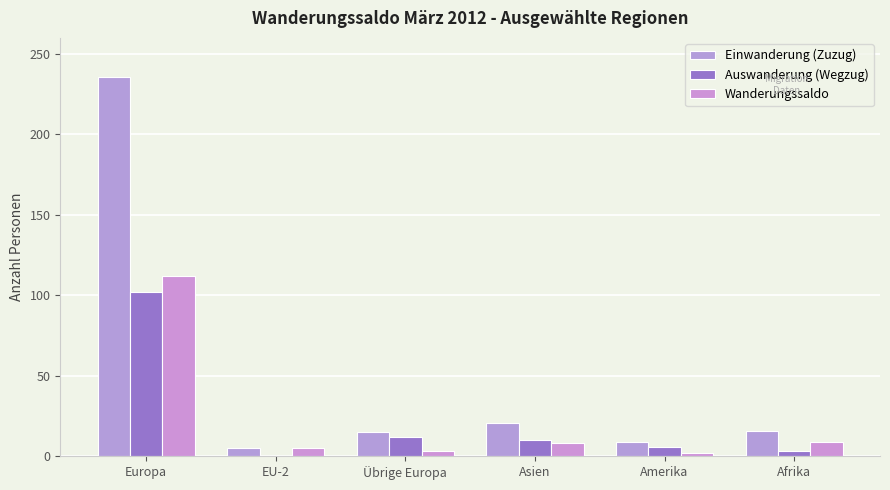

Which category has the highest value in the Auswanderung (Wegzug) series?

Europa